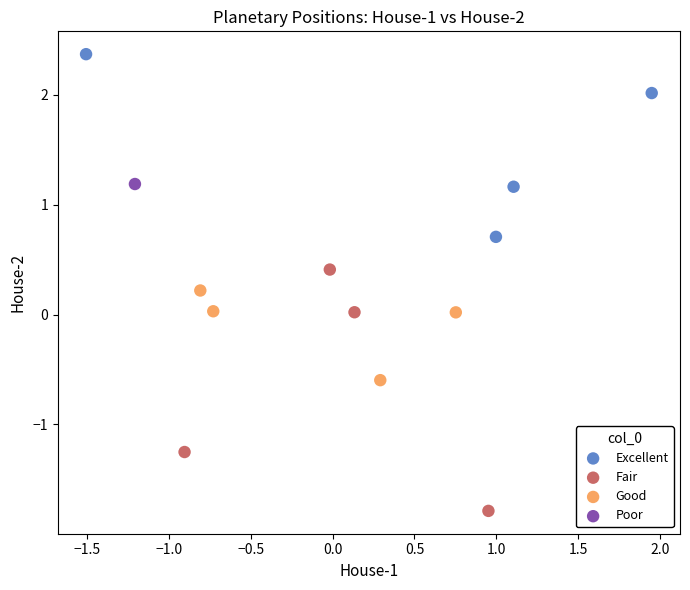

What are all the series names shown in the legend?

Excellent, Fair, Good, Poor